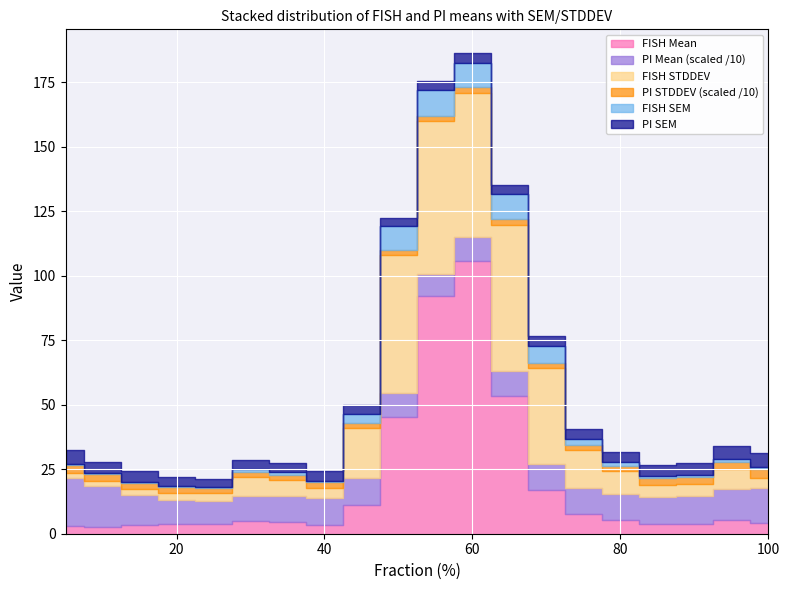

At which category is the sum across all series the highest?

60